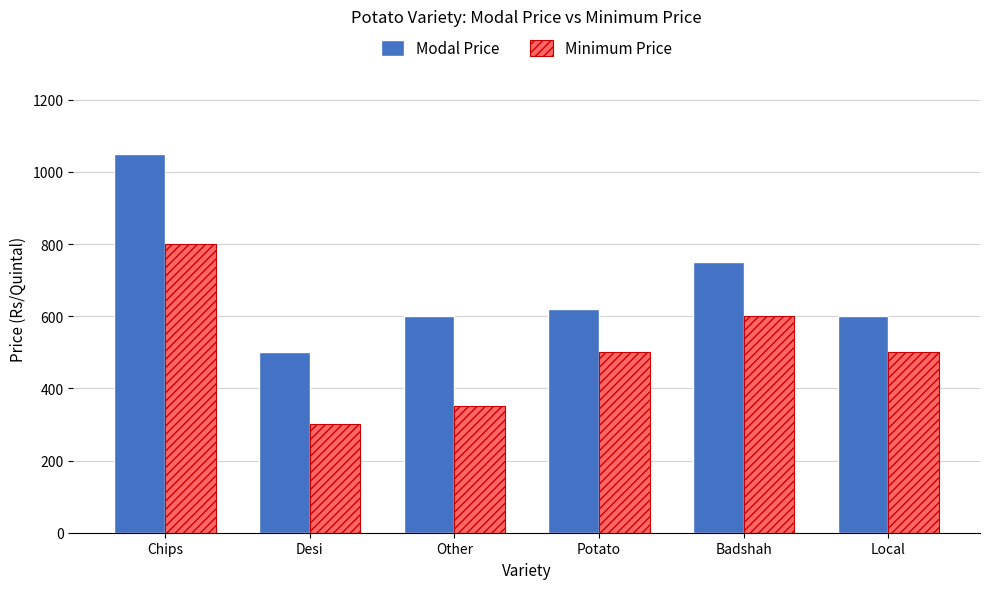

What are all the series names shown in the legend?

Modal Price, Minimum Price